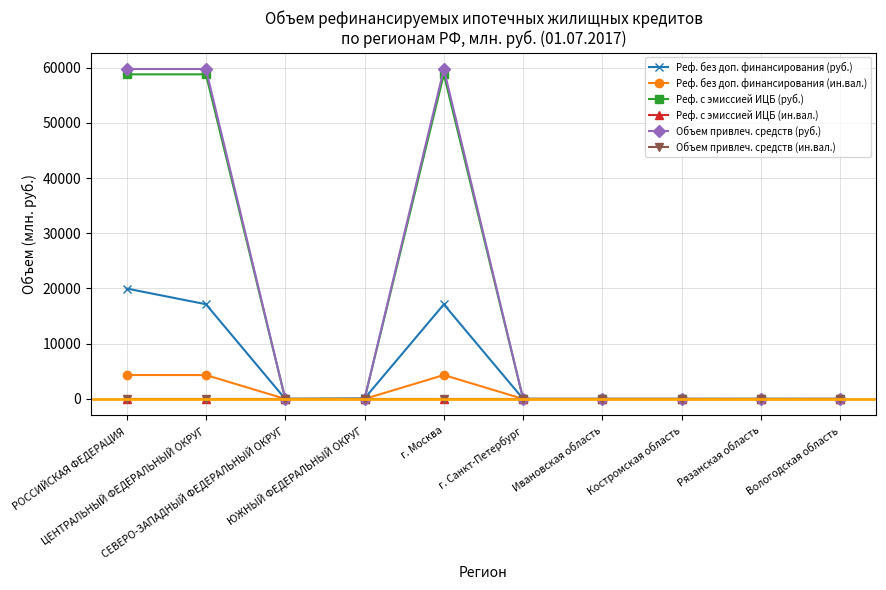

What position from the right is ЮЖНЫЙ ФЕДЕРАЛЬНЫЙ ОКРУГ?

7